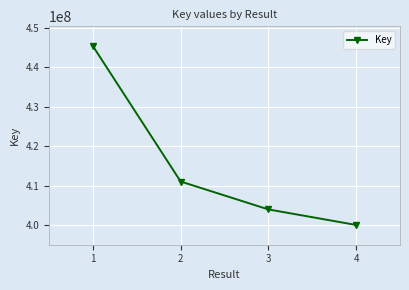

Is it true that the value at 1 is 580836089?

False